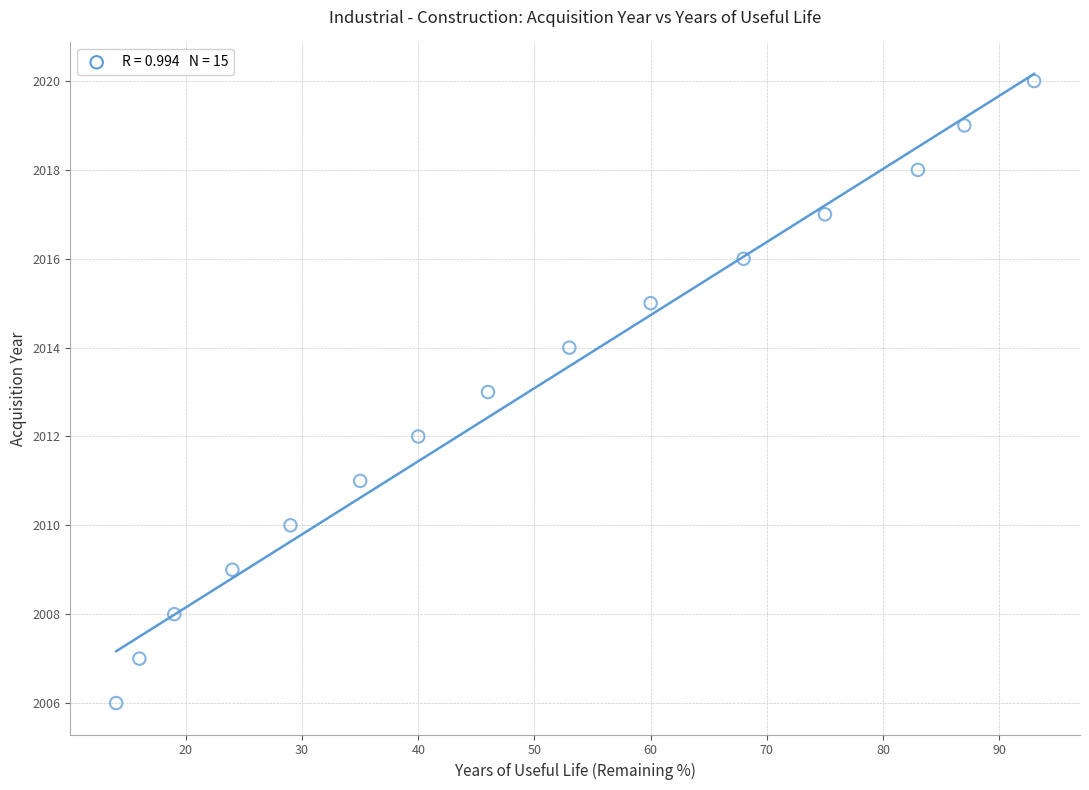

What is the range of X values (max minus min)?

79